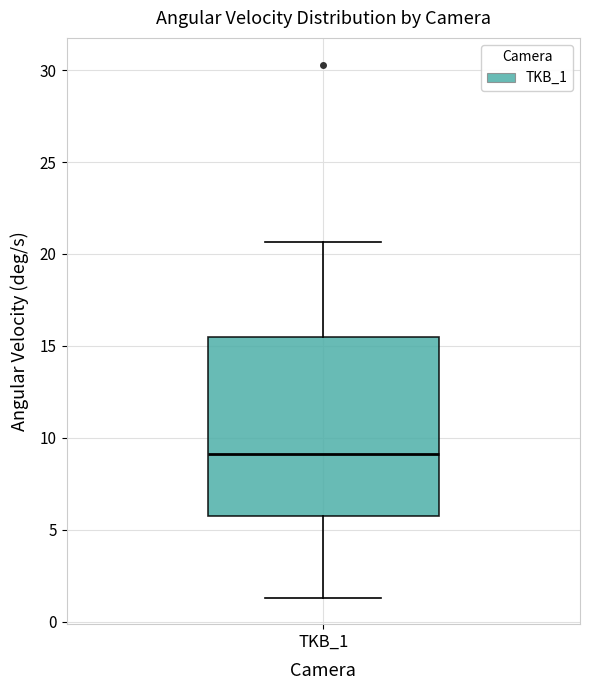

Where does the lower whisker of the box for TKB_1 end on the y-axis? The values are not printed on the chart, so give them approximately, as read against the axis.

1.5